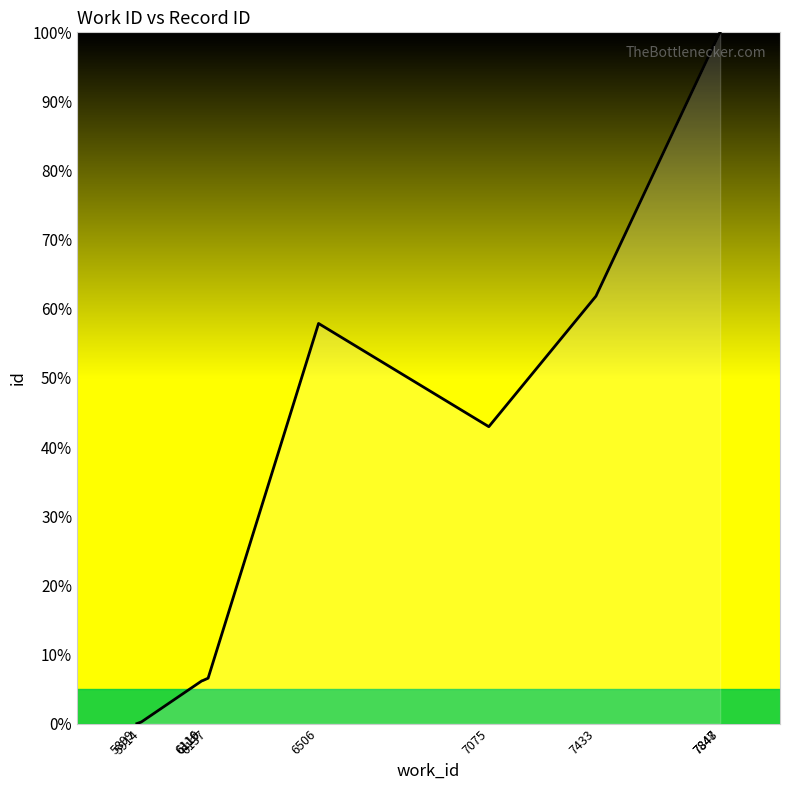

How many values exceed 42?

5